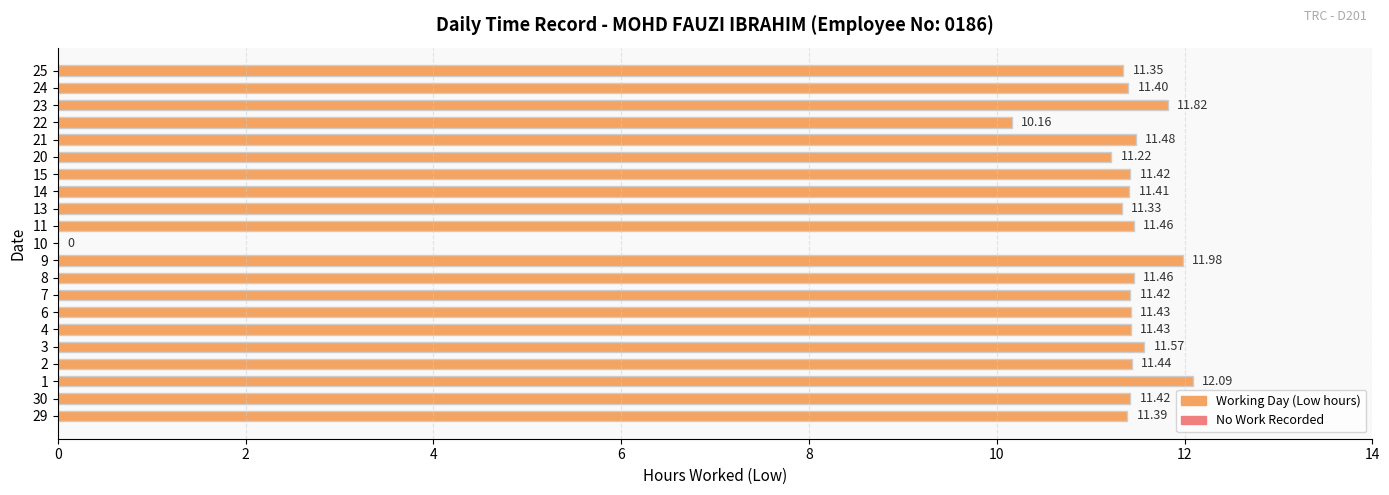

Does the chart contain stacked bars?

No